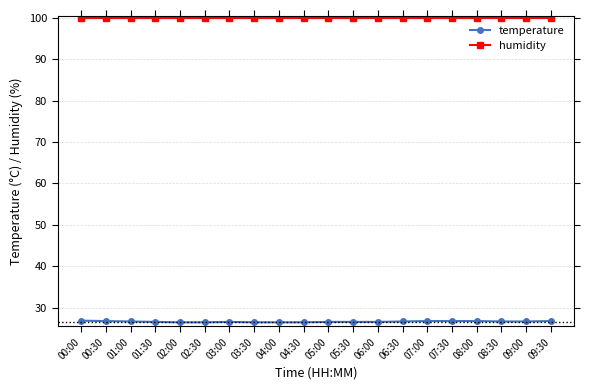

What is the difference between the temperature values at 08:00 and 01:30?

0.2